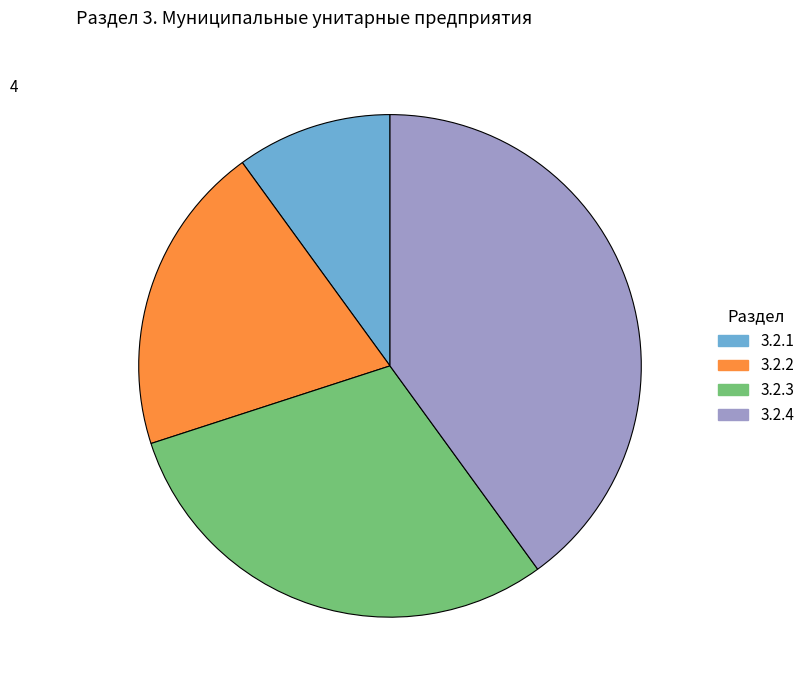

Rank the categories by value from highest to lowest.

3.2.4, 3.2.3, 3.2.2, 3.2.1